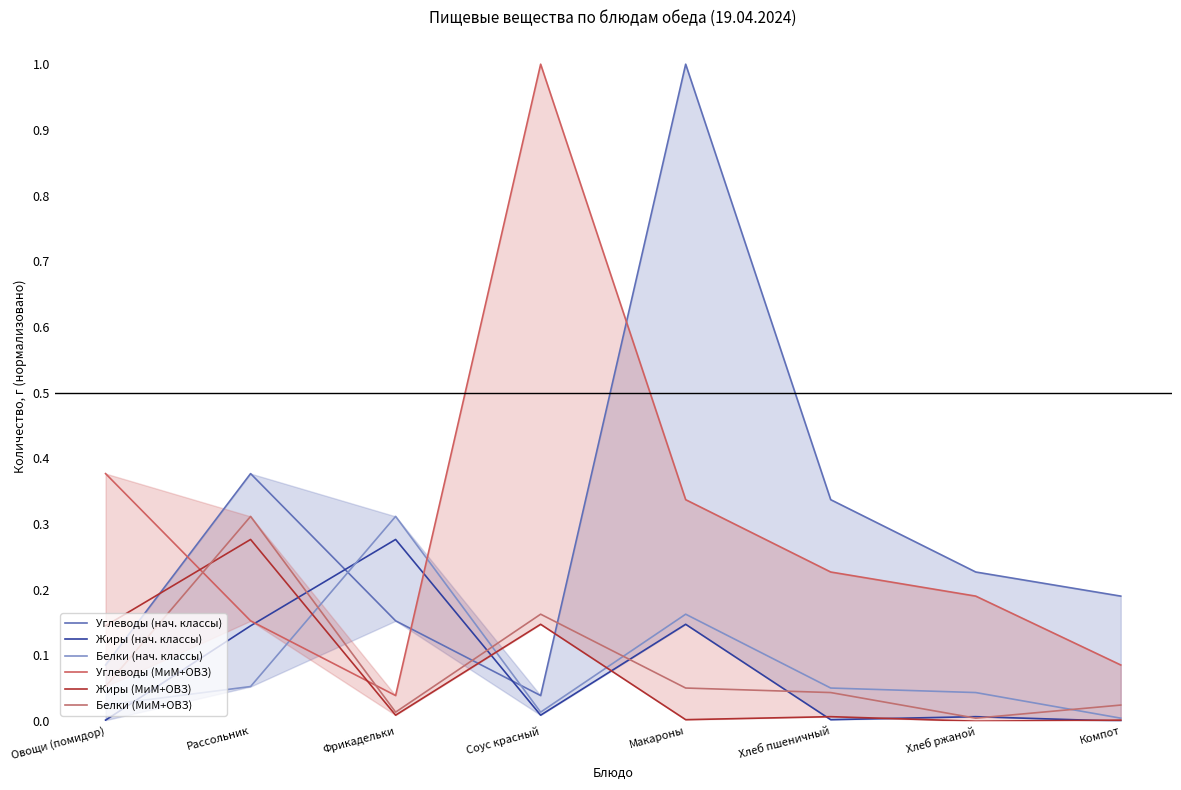

Read the Белки (МиМ+ОВЗ) value at Макароны.

0.1